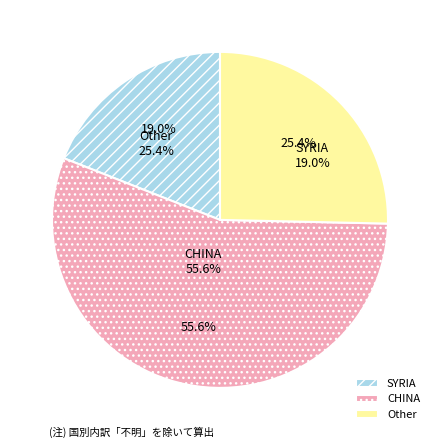

Combined, do CHINA and SYRIA account for over 50%?

Yes